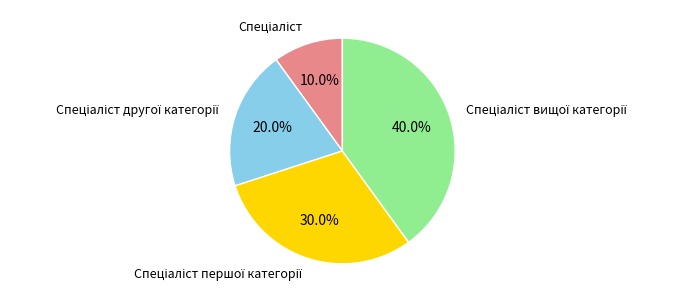

Is there any slice that represents more than half of the pie?

No